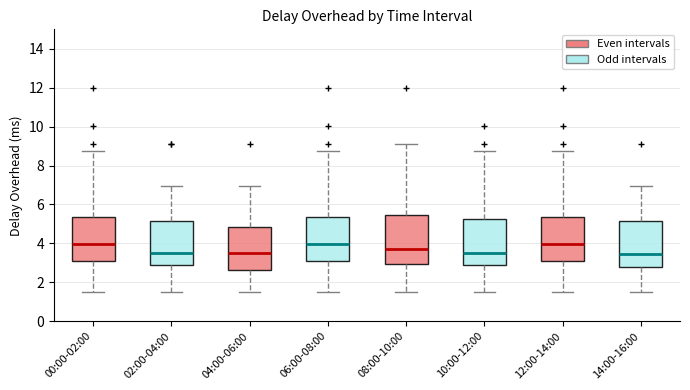

Reading left to right, read every box against the y-axis: the position of its median line, the range the box covers, and the ends of its whiskers. The values are not printed on the chart, so give them approximately, as read against the axis.

00:00-02:00: median 4.0, box 3.0 to 5.4, whiskers 1.4 to 8.8
02:00-04:00: median 3.6, box 3.0 to 5.2, whiskers 1.4 to 7.0
04:00-06:00: median 3.6, box 2.6 to 4.8, whiskers 1.4 to 7.0
06:00-08:00: median 4.0, box 3.0 to 5.4, whiskers 1.4 to 8.8
08:00-10:00: median 3.6, box 3.0 to 5.4, whiskers 1.4 to 9.2
10:00-12:00: median 3.6, box 3.0 to 5.2, whiskers 1.4 to 8.8
12:00-14:00: median 4.0, box 3.0 to 5.4, whiskers 1.4 to 8.8
14:00-16:00: median 3.4, box 2.8 to 5.2, whiskers 1.4 to 7.0